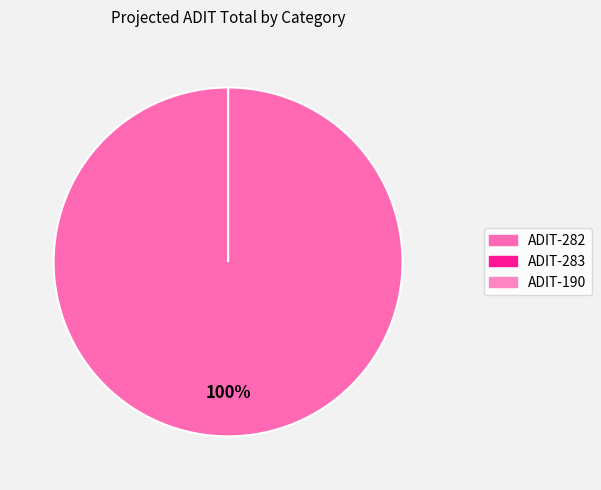

What portion of the pie excludes ADIT-190?

100.0%